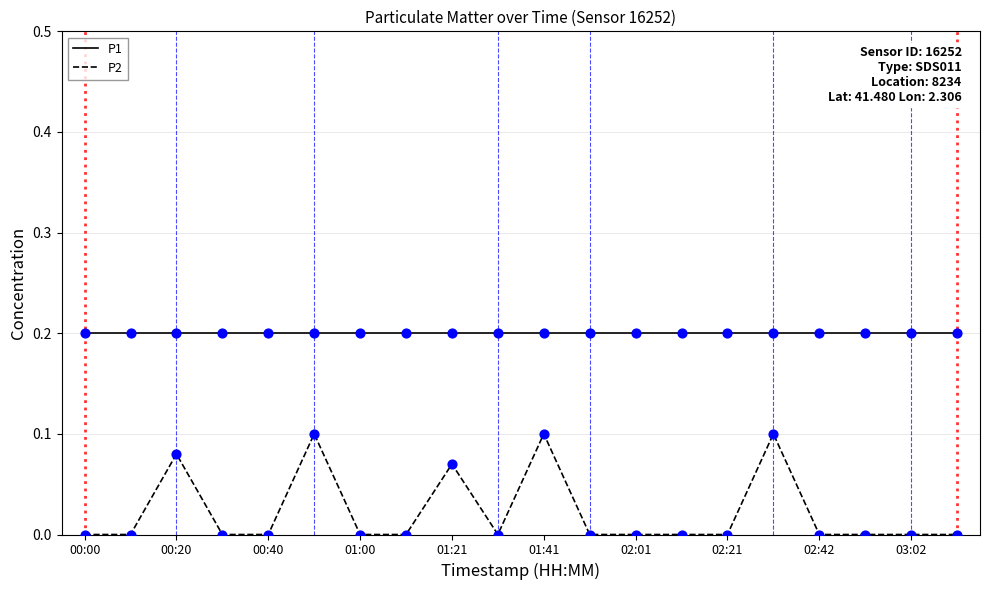

True or false: P2 and P1 cross at least once.

False